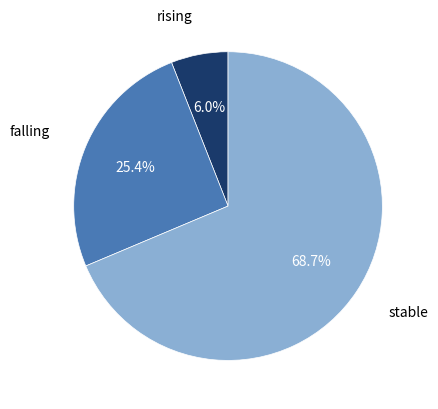

To the nearest percent, what is the average slice percentage?

33%